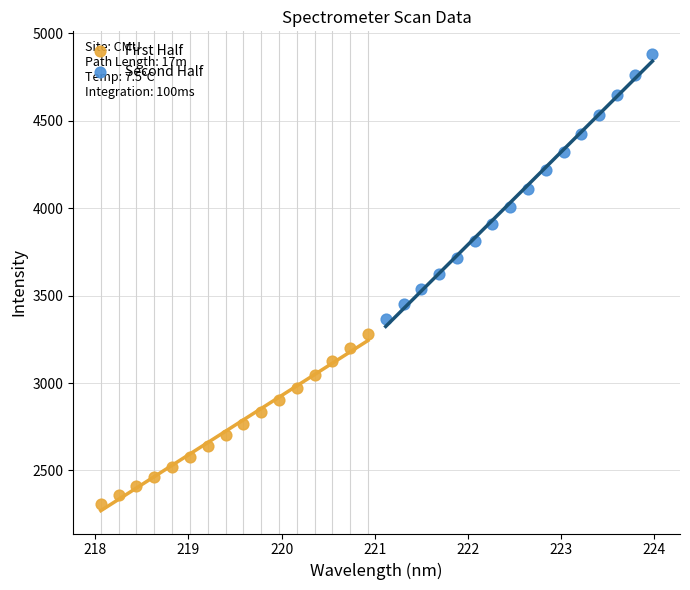

Which series reaches the minimum Y coordinate?

First Half